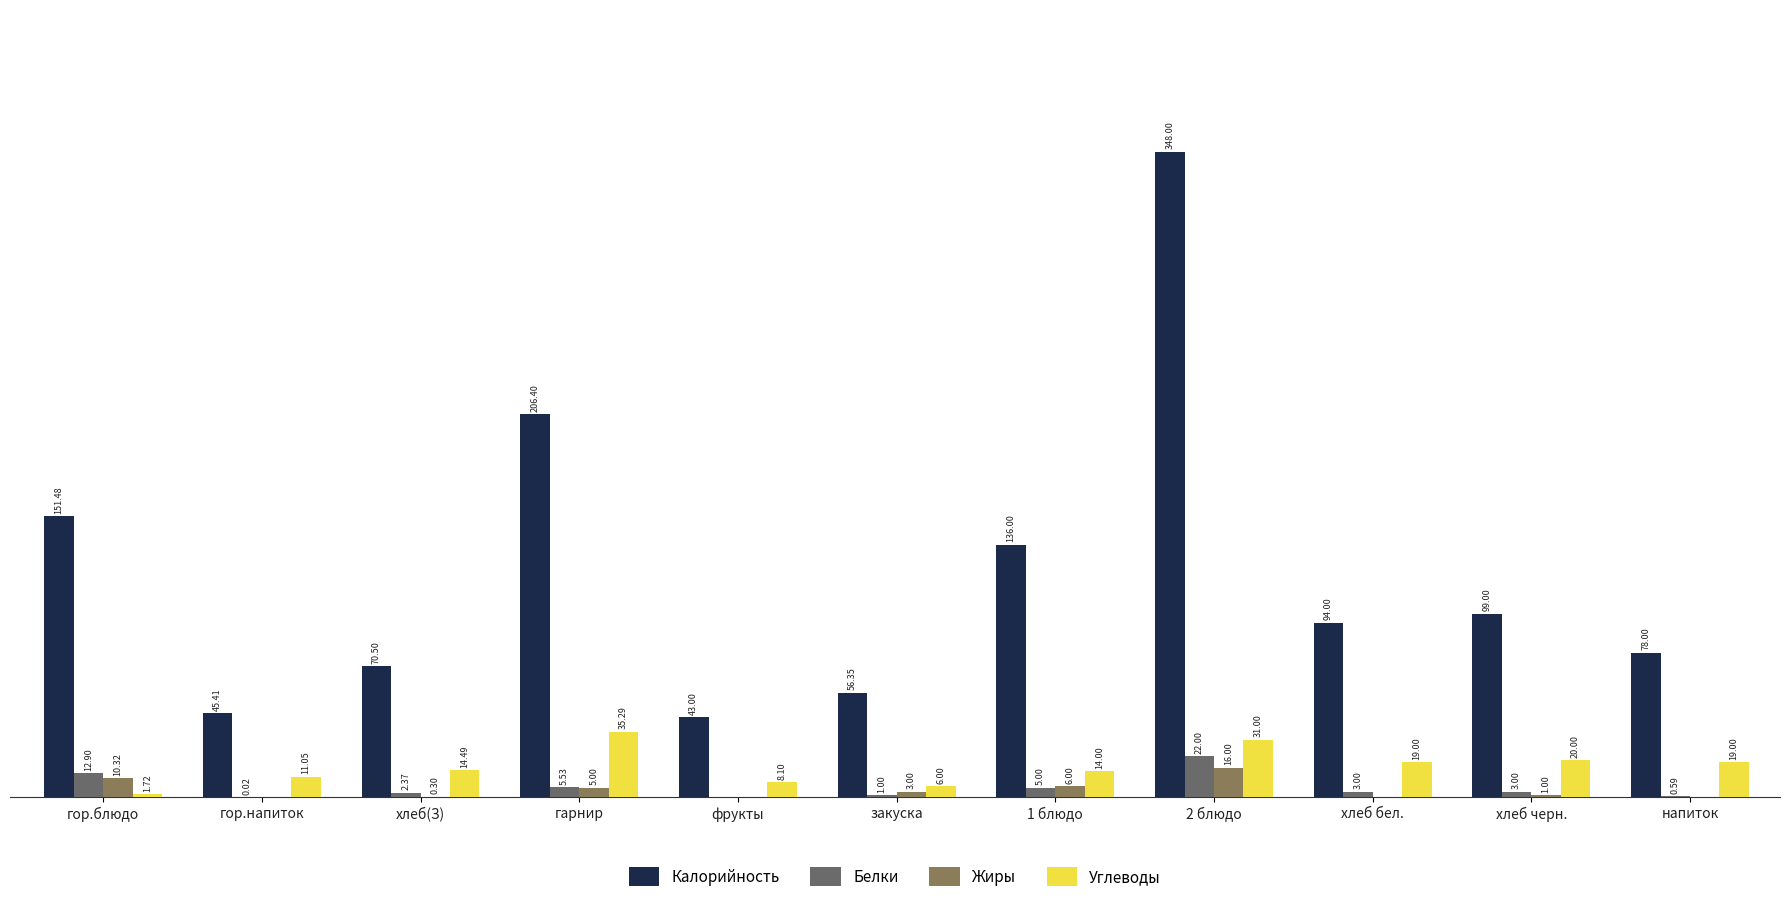

Which series changed the most between гор.напиток and хлеб бел.?

Калорийность